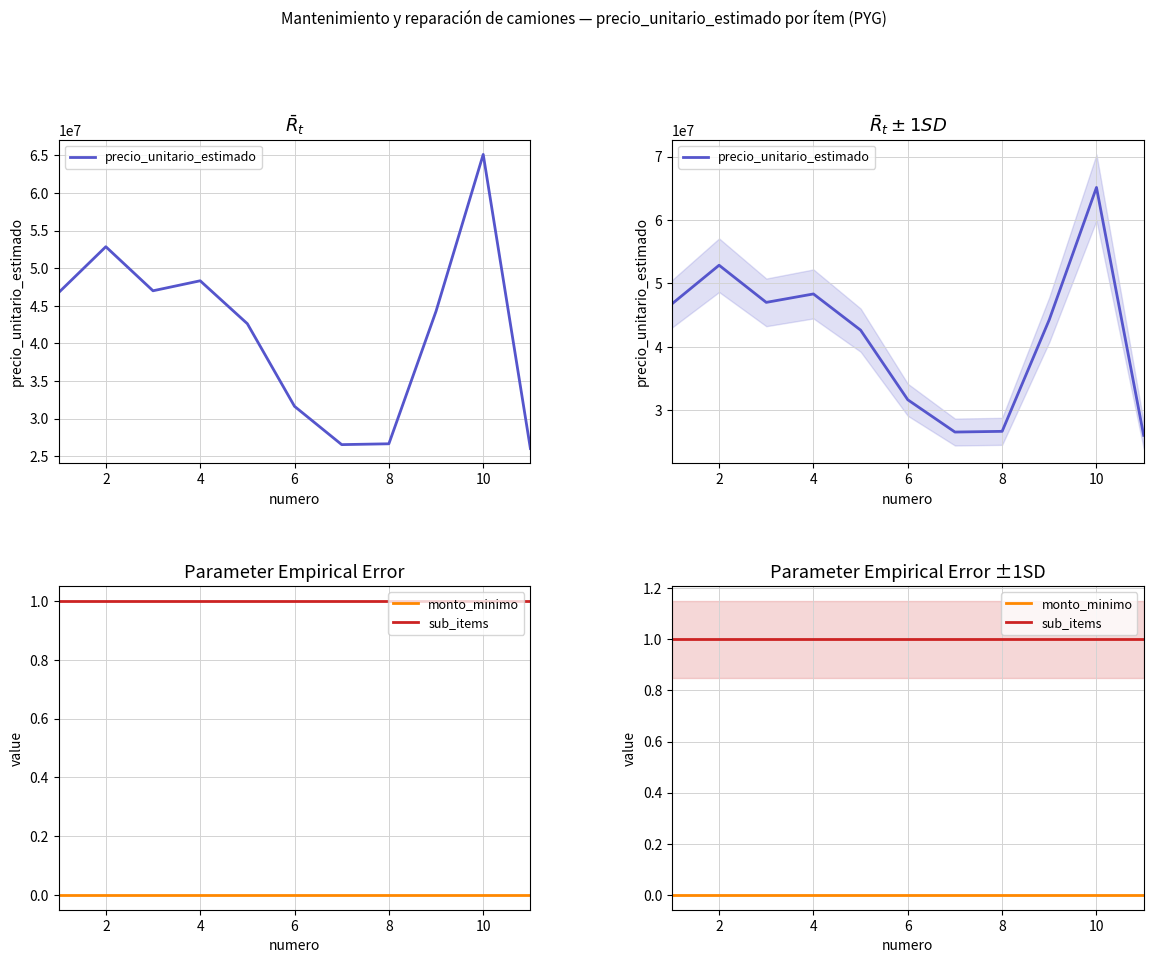

List the series in order of their peak value, highest first.

precio_unitario_estimado, sub_items, monto_minimo